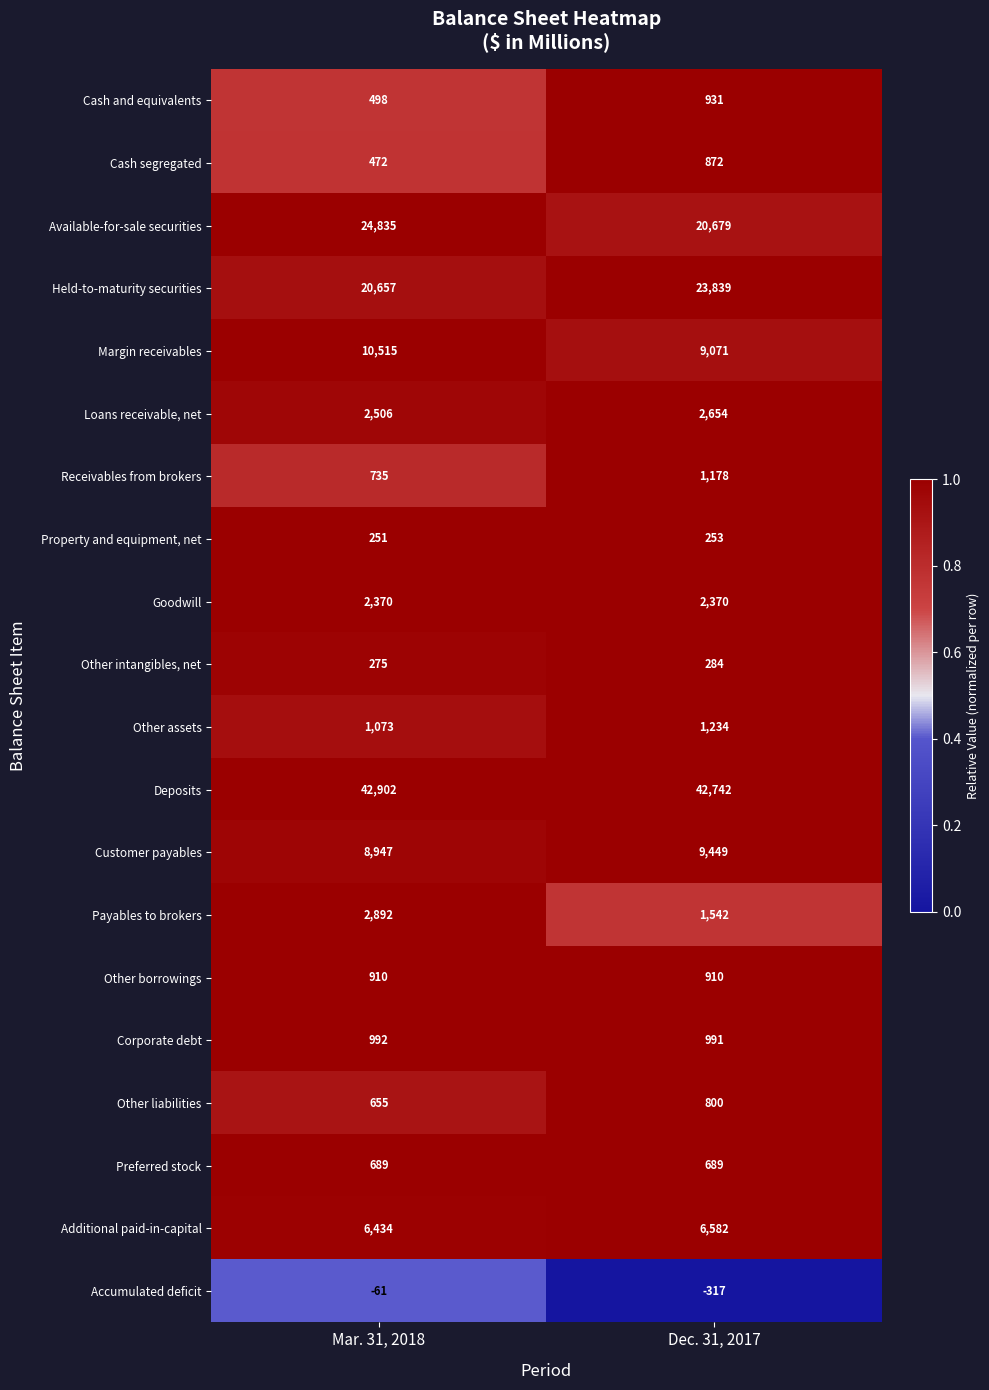

What is the difference between the highest and lowest values at Mar. 31, 2018?

42963